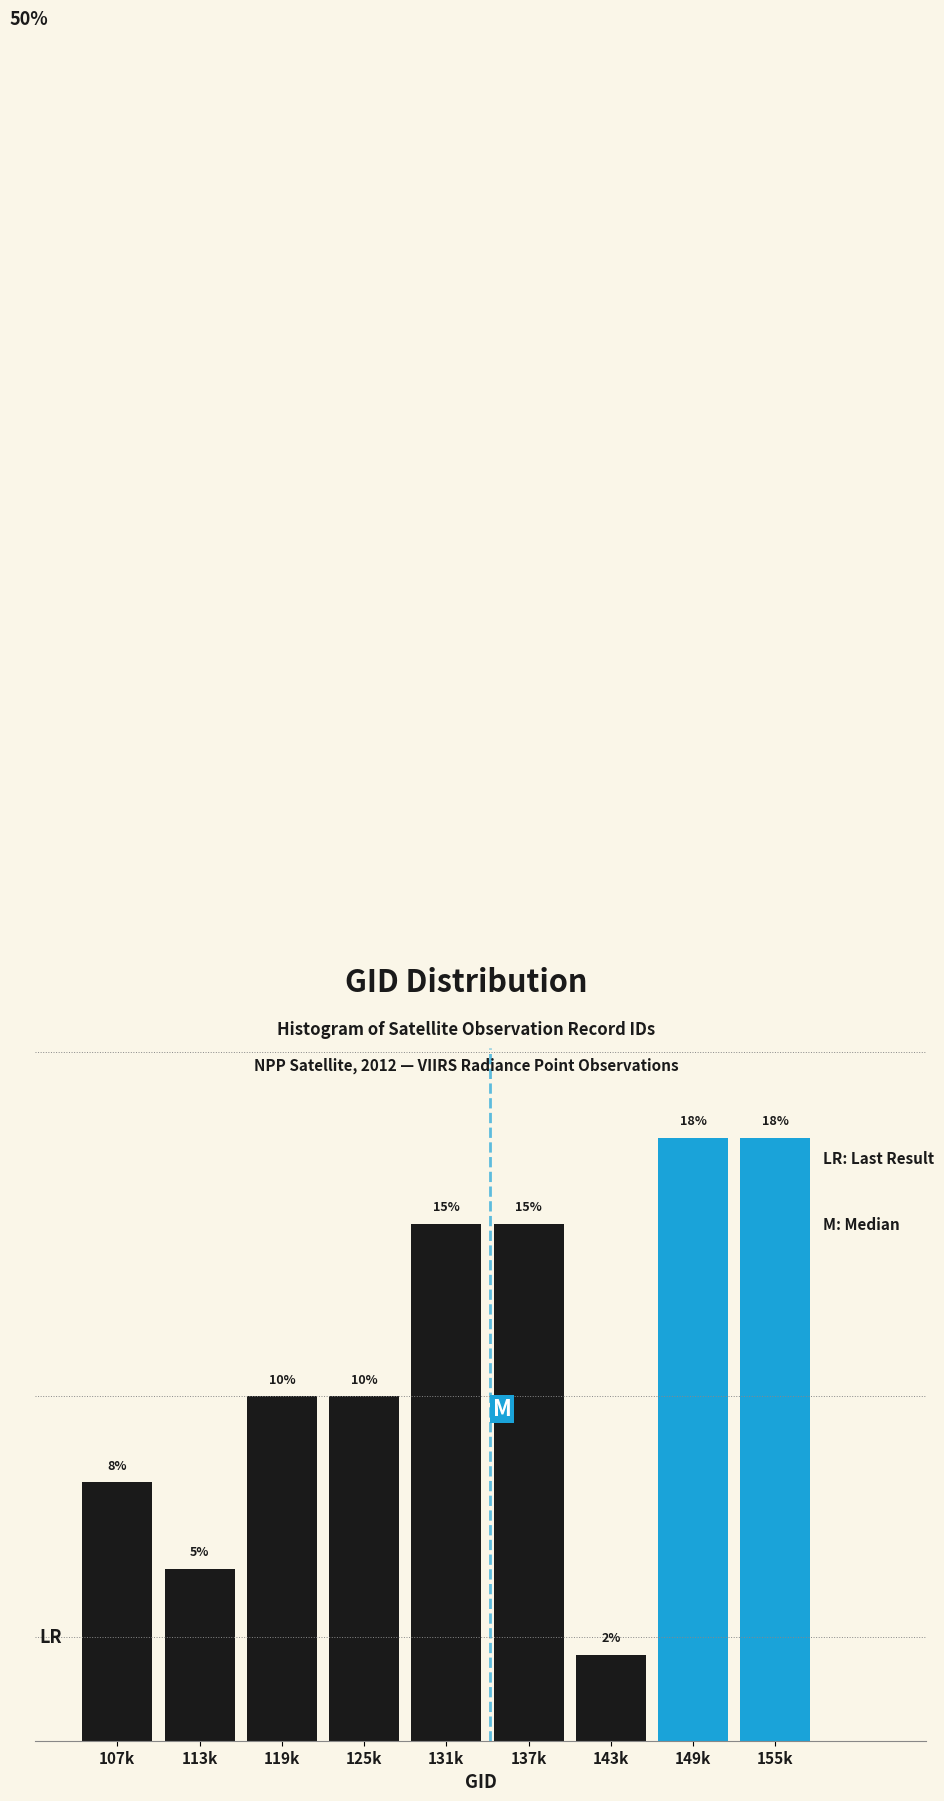

Which has a higher value, 155k or 119k?

155k